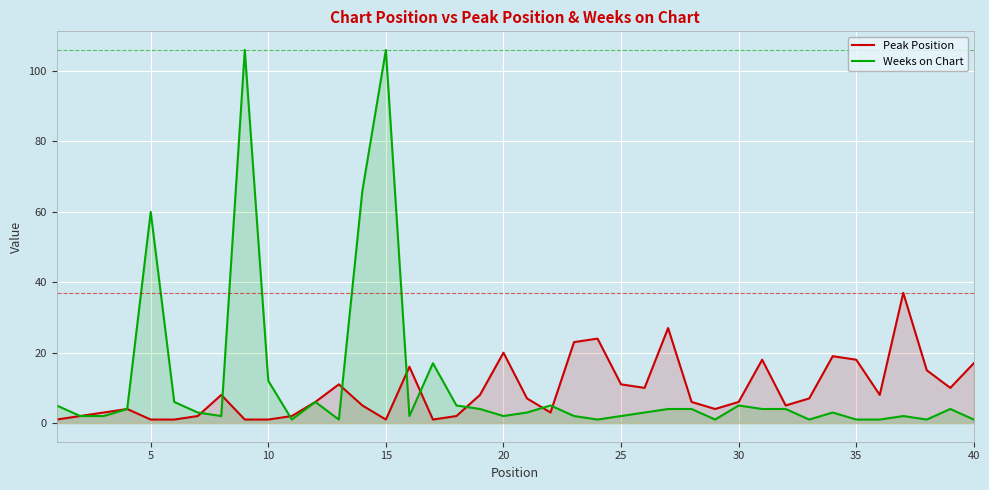

What is the average value of the Weeks on Chart series?

12